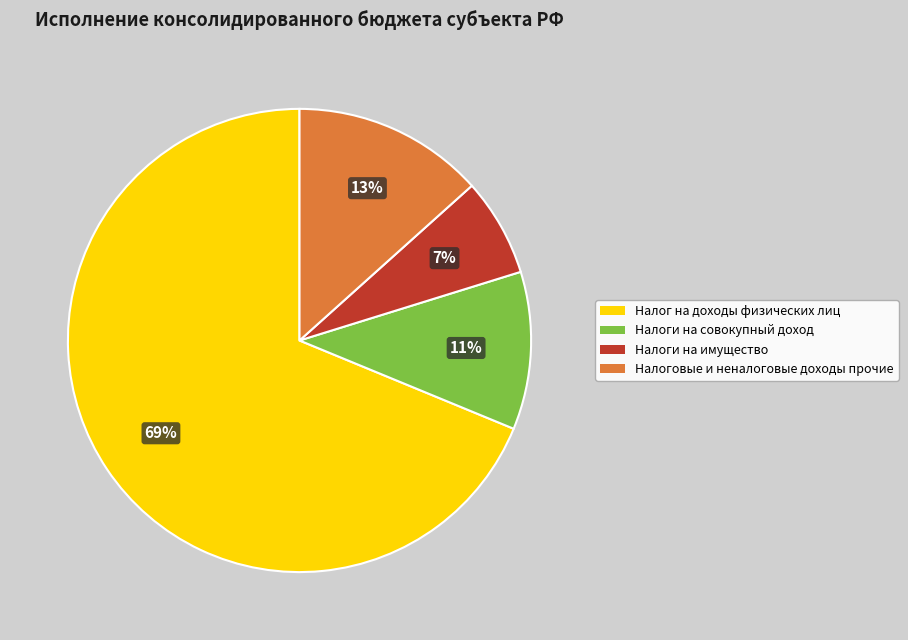

To the nearest percent, what is the difference between the largest and smallest slice percentages?

62%